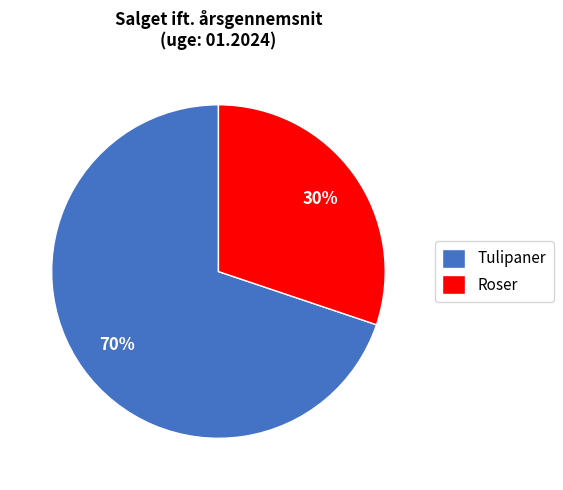

Between Roser and Tulipaner, which is larger?

Tulipaner